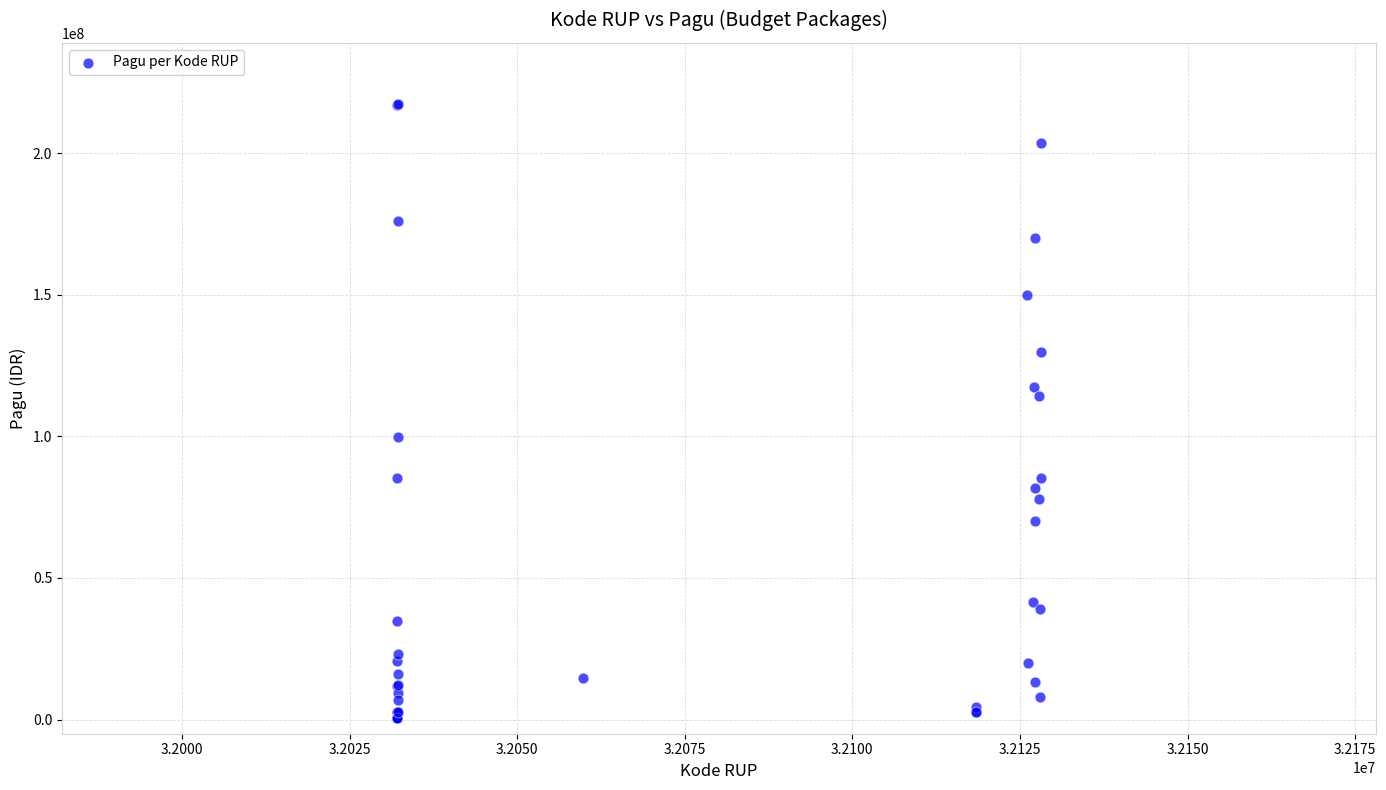

What Y value in the scatter plot is closest to 108830000?

114296000